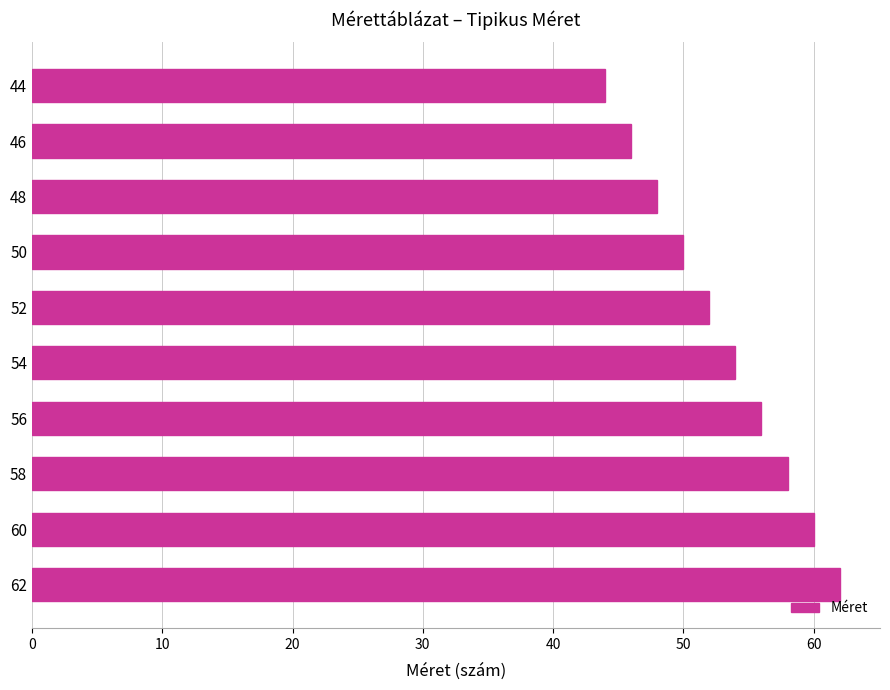

What is the smallest value displayed?

44